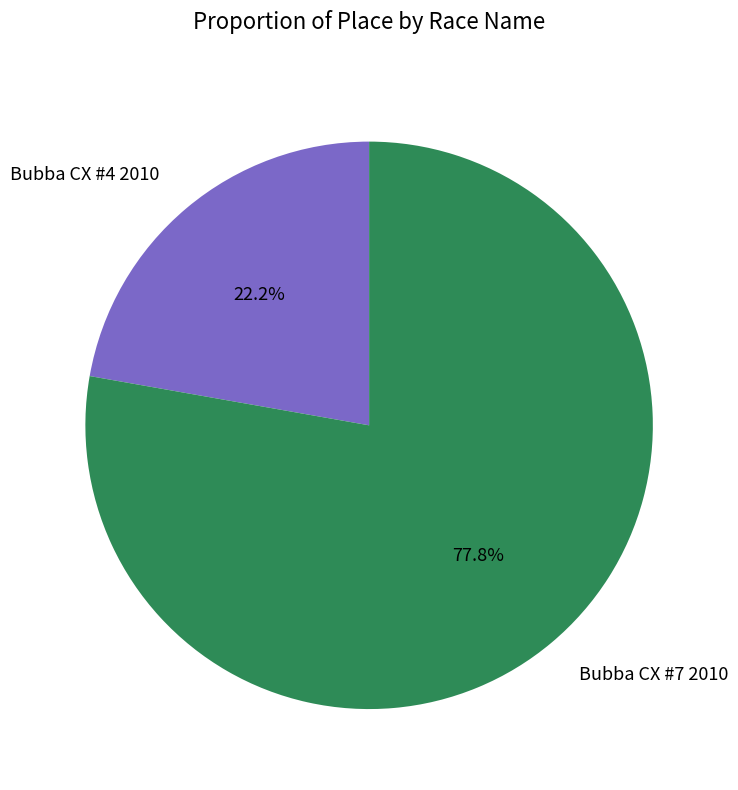

Combined, do Bubba CX #4 2010 and Bubba CX #7 2010 account for over 50%?

Yes